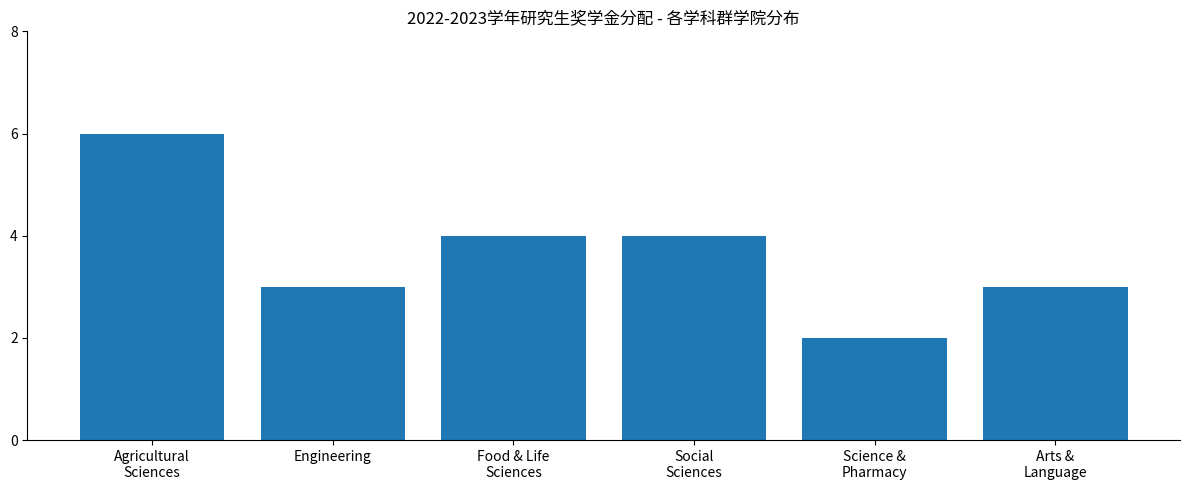

At which category does the chart reach its minimum across all series?

Science &
Pharmacy